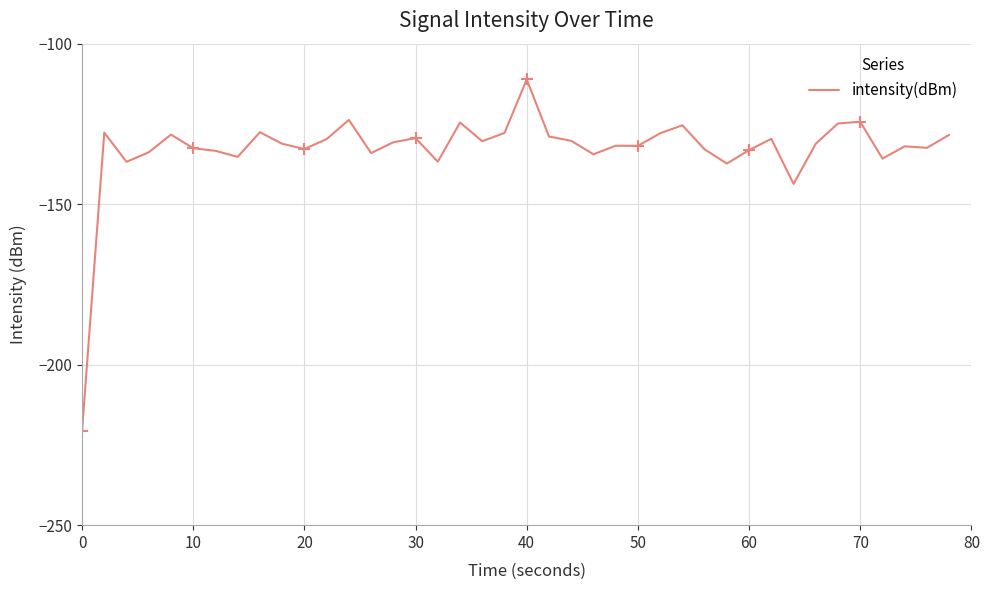

What is the minimum value for intensity(dBm)?

-220.6